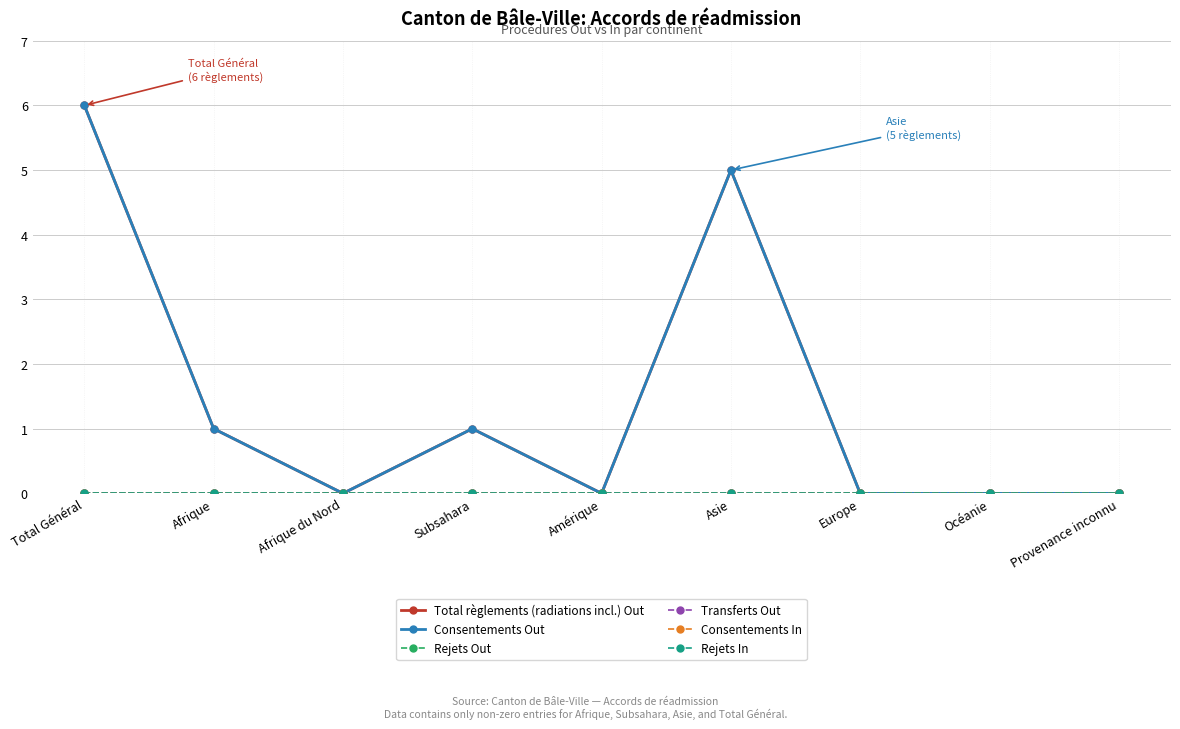

Which series changed the most between Total Général and Subsahara?

Total règlements (radiations incl.) Out